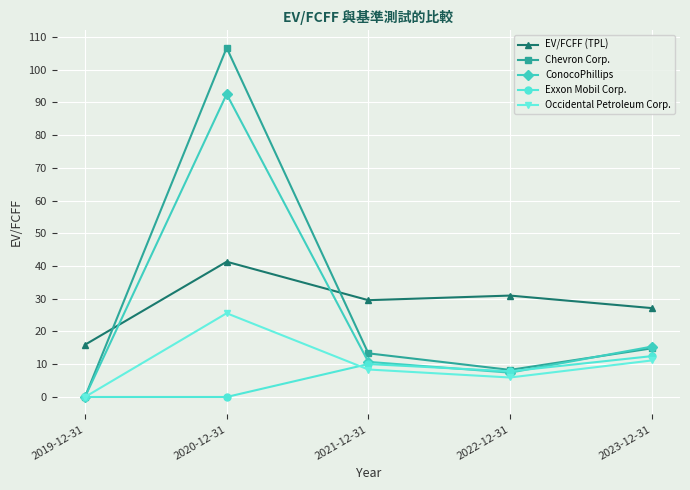

What is the difference between the maximum and minimum values in the ConocoPhillips series?

92.5